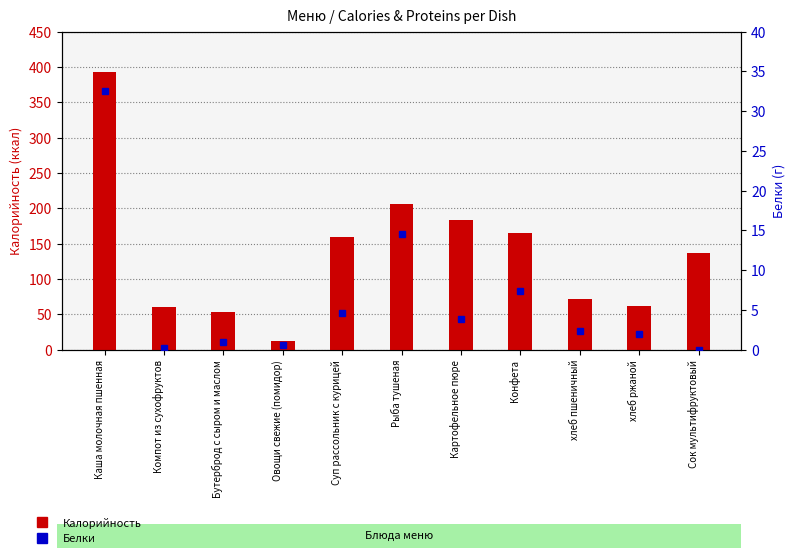

Rank the series by their maximum value, from lowest to highest.

Белки, Калорийность